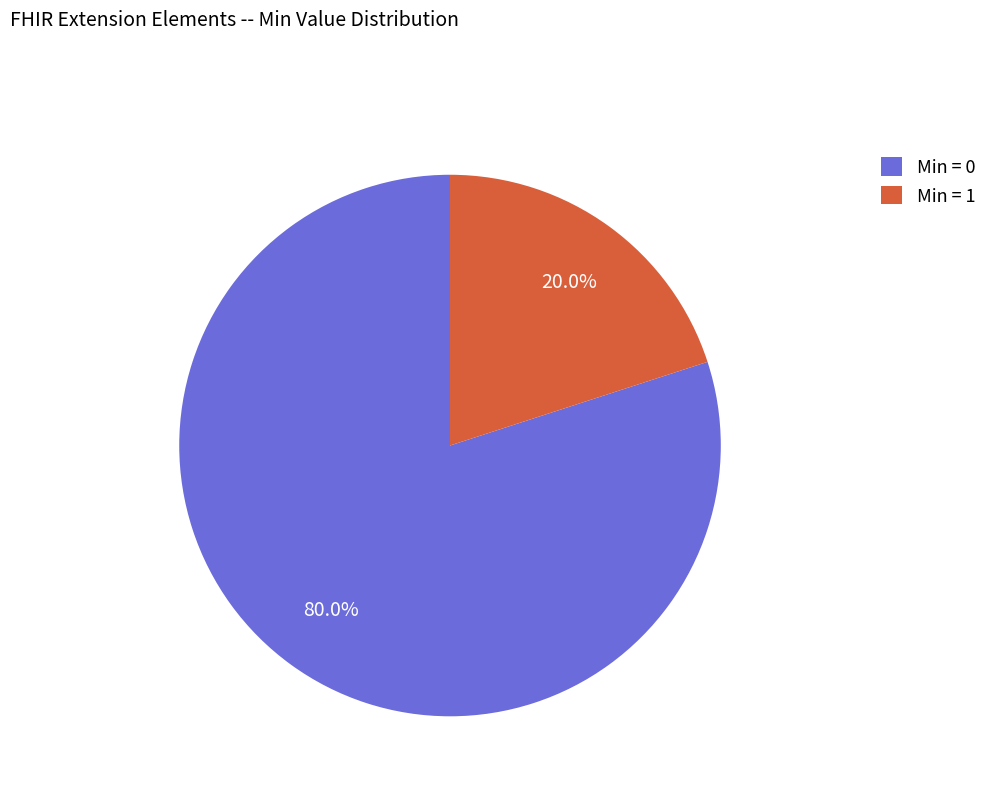

Count the number of slices in the pie.

2